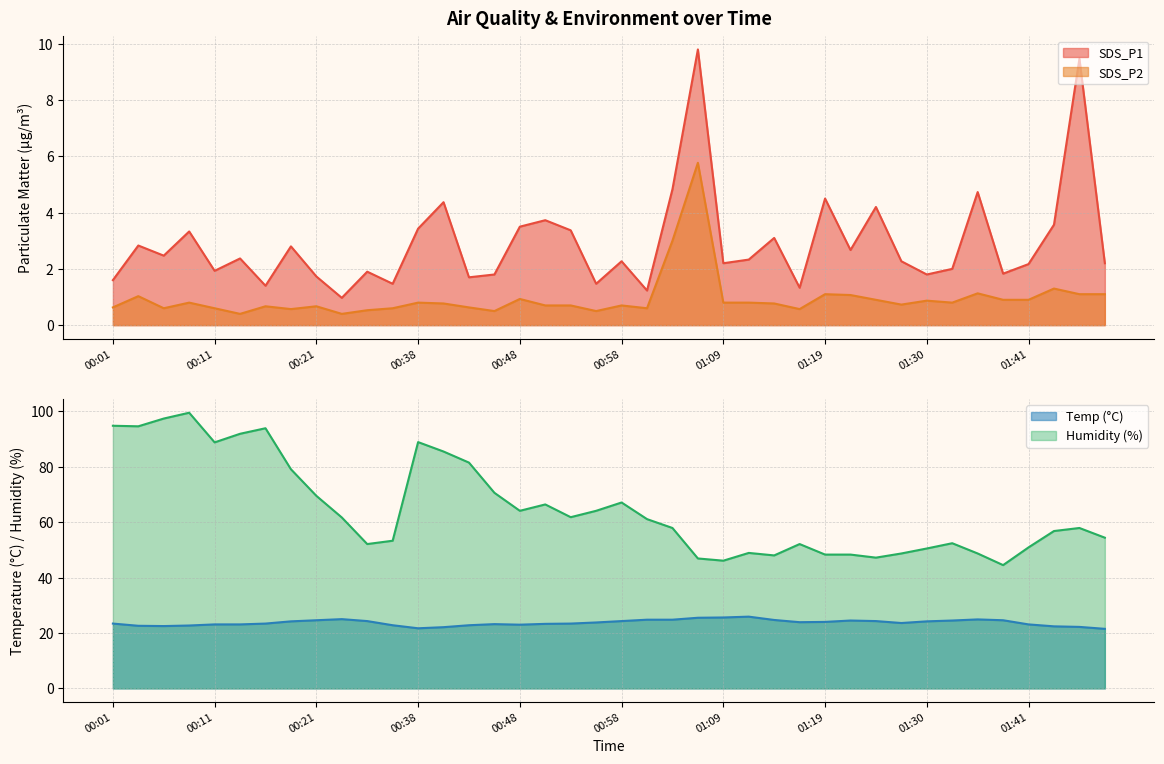

Reading left to right, transcribe all the data shown in this chart.

SDS_P1: 00:01=1.6	00:04=2.8	00:06=2.5	00:09=3.3	00:11=1.9	00:14=2.4	00:16=1.4	00:19=2.8	00:21=1.7	00:24=1.0	00:26=1.9	00:29=1.5	00:38=3.4	00:40=4.4	00:43=1.7	00:45=1.8	00:48=3.5	00:50=3.7	00:53=3.4	00:55=1.5	00:58=2.3	01:00=1.2	01:02=4.8	01:05=9.8	01:09=2.2	01:11=2.3	01:14=3.1	01:17=1.3	01:19=4.5	01:22=2.7	01:25=4.2	01:27=2.3	01:30=1.8	01:33=2.0	01:35=4.7	01:38=1.8	01:41=2.2	01:43=3.6	01:46=9.5	01:49=2.2
SDS_P2: 00:01=0.6	00:04=1.0	00:06=0.6	00:09=0.8	00:11=0.6	00:14=0.4	00:16=0.7	00:19=0.6	00:21=0.7	00:24=0.4	00:26=0.5	00:29=0.6	00:38=0.8	00:40=0.8	00:43=0.6	00:45=0.5	00:48=0.9	00:50=0.7	00:53=0.7	00:55=0.5	00:58=0.7	01:00=0.6	01:02=3.0	01:05=5.8	01:09=0.8	01:11=0.8	01:14=0.8	01:17=0.6	01:19=1.1	01:22=1.1	01:25=0.9	01:27=0.7	01:30=0.9	01:33=0.8	01:35=1.1	01:38=0.9	01:41=0.9	01:43=1.3	01:46=1.1	01:49=1.1
Temp: 00:01=23.4	00:04=22.6	00:06=22.5	00:09=22.7	00:11=23.1	00:14=23.1	00:16=23.4	00:19=24.2	00:21=24.6	00:24=25.0	00:26=24.3	00:29=22.8	00:38=21.7	00:40=22.1	00:43=22.8	00:45=23.2	00:48=23.0	00:50=23.3	00:53=23.4	00:55=23.8	00:58=24.3	01:00=24.8	01:02=24.8	01:05=25.5	01:09=25.6	01:11=25.9	01:14=24.7	01:17=23.9	01:19=24.0	01:22=24.5	01:25=24.3	01:27=23.6	01:30=24.2	01:33=24.5	01:35=24.9	01:38=24.6	01:41=23.1	01:43=22.4	01:46=22.2	01:49=21.5
Humidity: 00:01=94.8	00:04=94.6	00:06=97.4	00:09=99.5	00:11=88.8	00:14=91.9	00:16=93.9	00:19=79.1	00:21=69.5	00:24=61.7	00:26=52.1	00:29=53.3	00:38=88.9	00:40=85.5	00:43=81.5	00:45=70.6	00:48=64.1	00:50=66.4	00:53=61.8	00:55=64.1	00:58=67.1	01:00=61.1	01:02=57.9	01:05=46.9	01:09=46.1	01:11=48.9	01:14=48.0	01:17=52.1	01:19=48.3	01:22=48.3	01:25=47.2	01:27=48.7	01:30=50.5	01:33=52.4	01:35=48.7	01:38=44.5	01:41=50.9	01:43=56.8	01:46=57.9	01:49=54.4